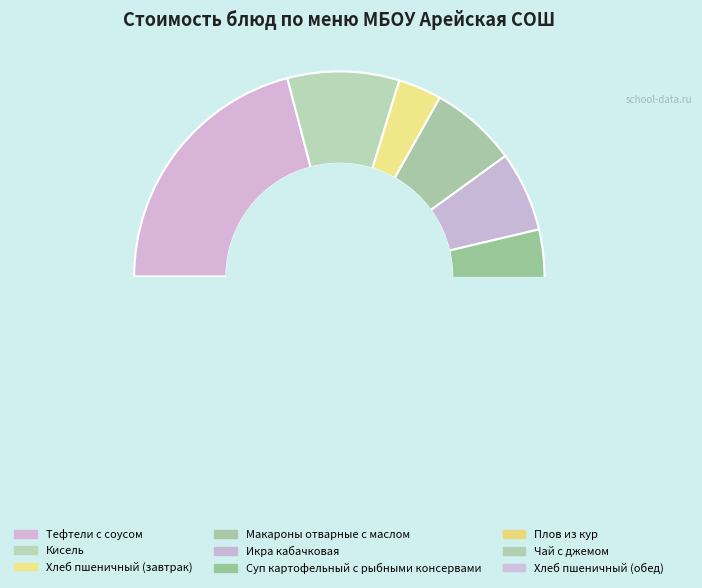

True or false: Хлеб пшеничный (завтрак) accounts for 3% of the total.

True